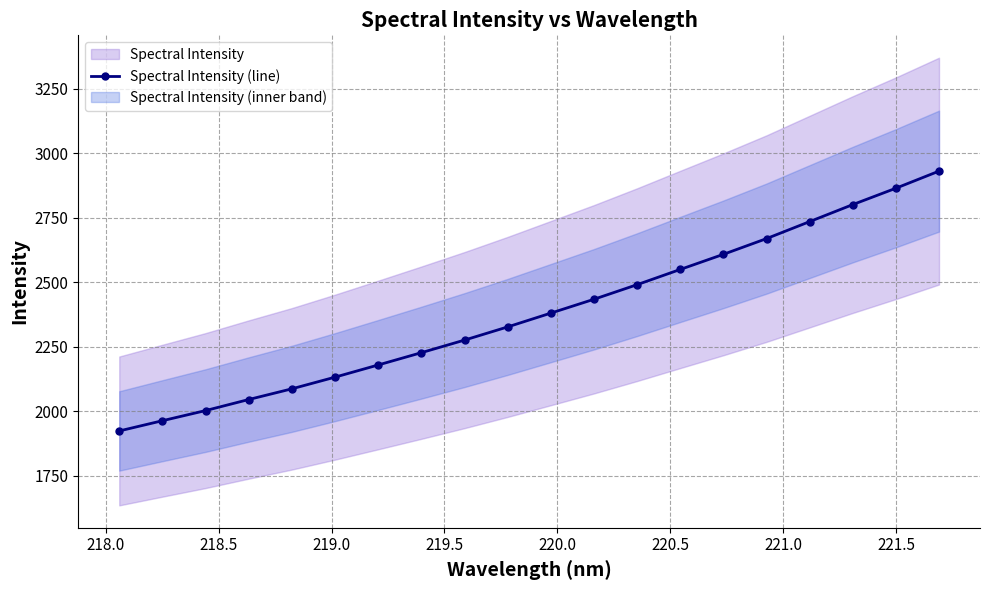

True or false: Spectral Intensity (line) has more than 1 interior local peaks.

False